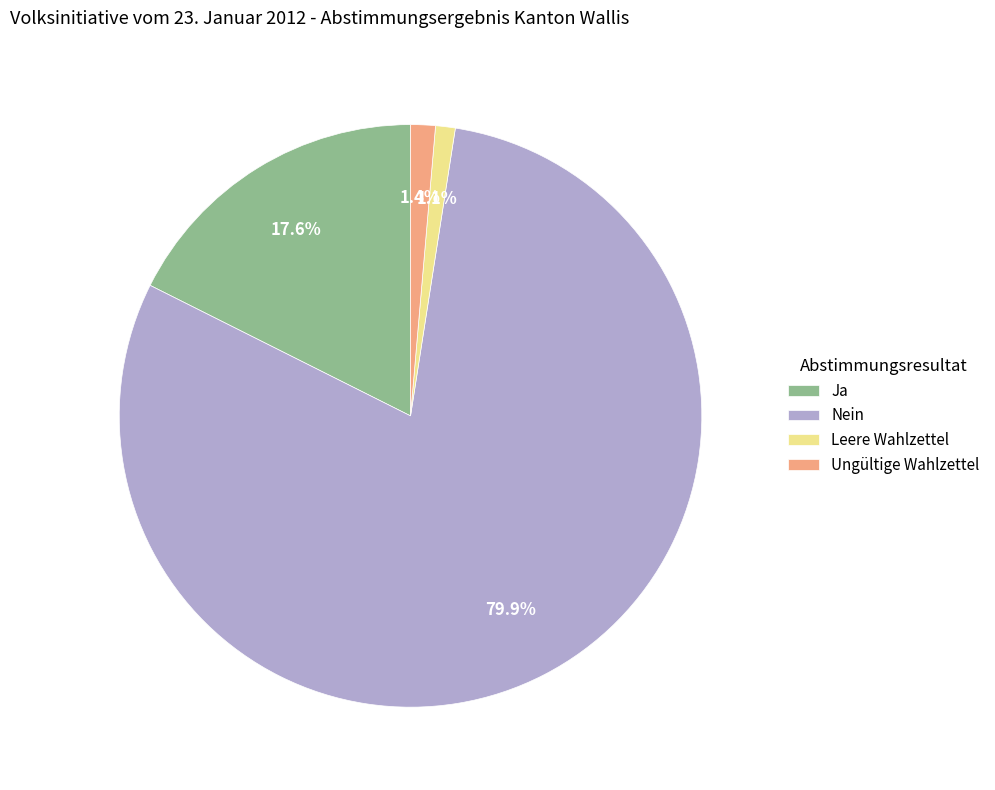

Do Ja and Leere Wahlzettel together represent more than half of the pie?

No